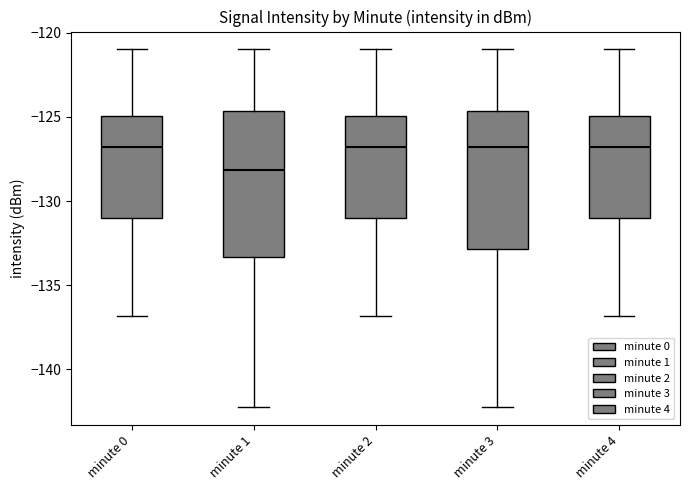

Reading left to right, transcribe this box plot: for each box, give where its median line is, the range the box spans, and where its two whiskers end, as read against the y-axis. The values are not printed on the chart, so give them approximately, as read against the axis.

minute 0: median -127.0, box -131.0 to -125.0, whiskers -137.0 to -121.0
minute 1: median -128.0, box -133.5 to -124.5, whiskers -142.0 to -121.0
minute 2: median -127.0, box -131.0 to -125.0, whiskers -137.0 to -121.0
minute 3: median -127.0, box -133.0 to -124.5, whiskers -142.0 to -121.0
minute 4: median -127.0, box -131.0 to -125.0, whiskers -137.0 to -121.0